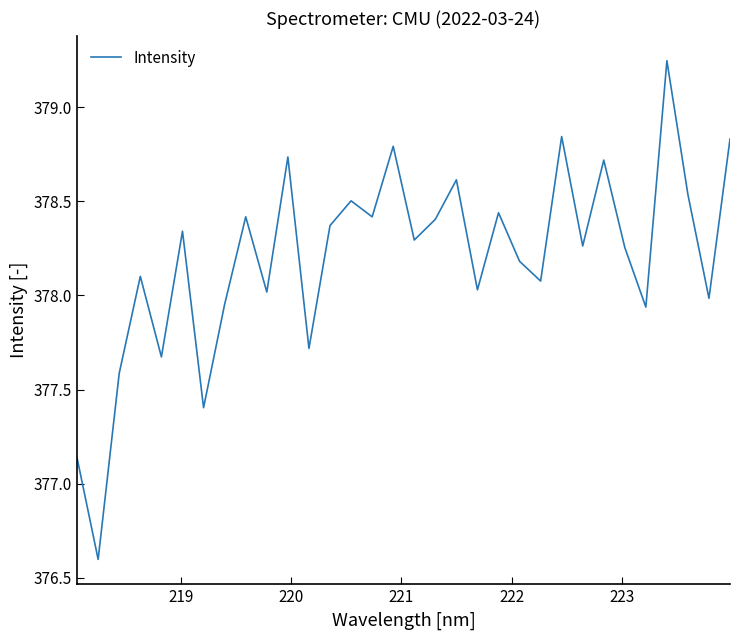

What is the minimum value shown in the chart?

376.6